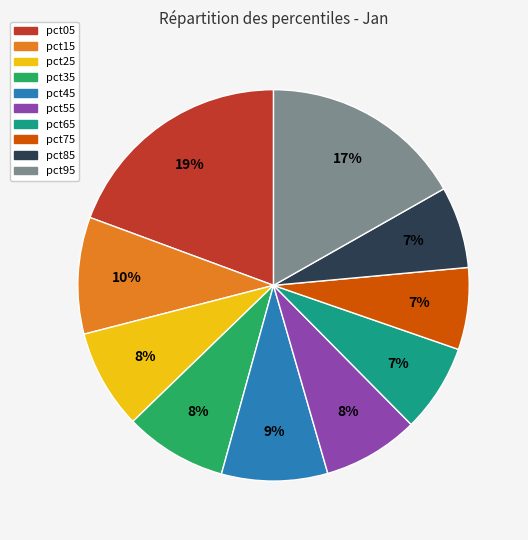

The pct95 slice represents 17% of the pie. True or false?

True